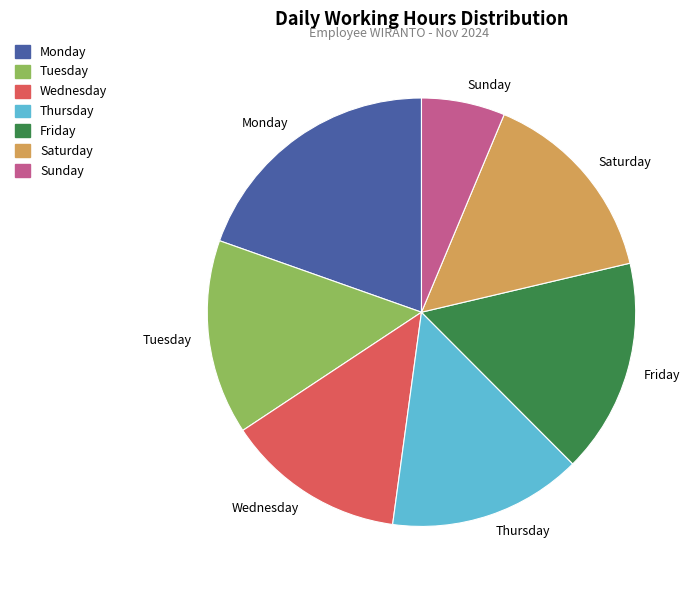

What is the smallest slice in the pie chart?

Sunday